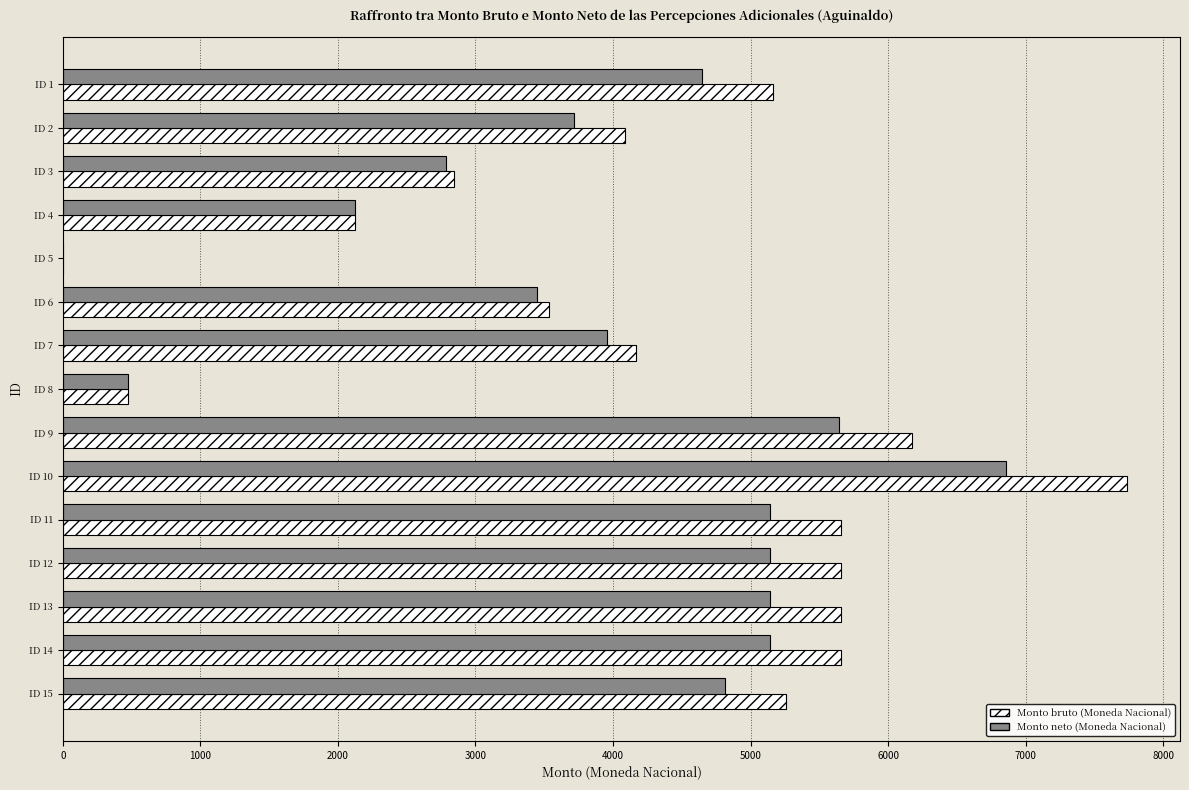

What is the greatest value displayed?

7736.2